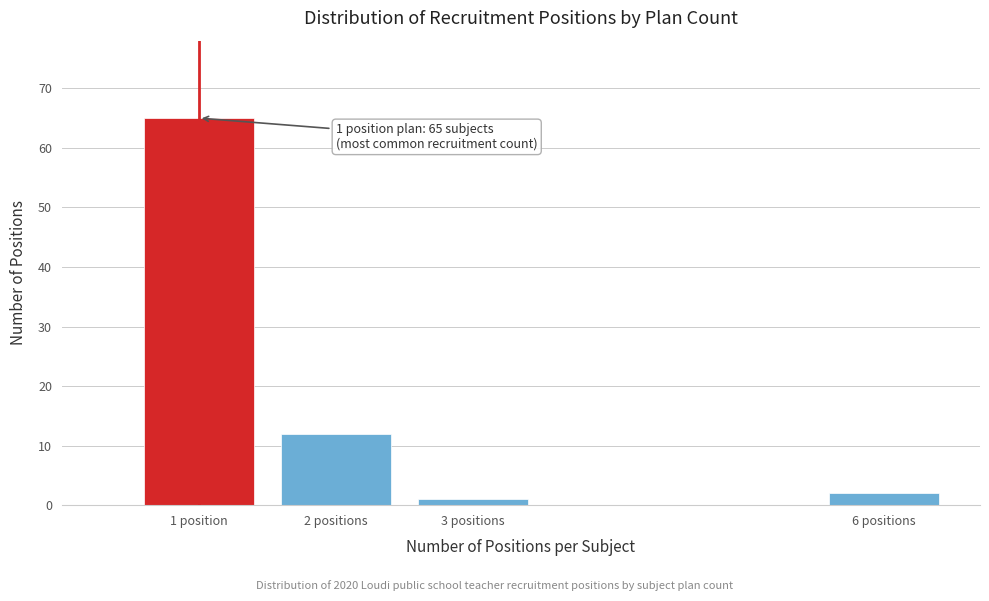

Reading left to right, list all the values displayed in this chart.

1 position=65	2 positions=12	3 positions=1	6 positions=2